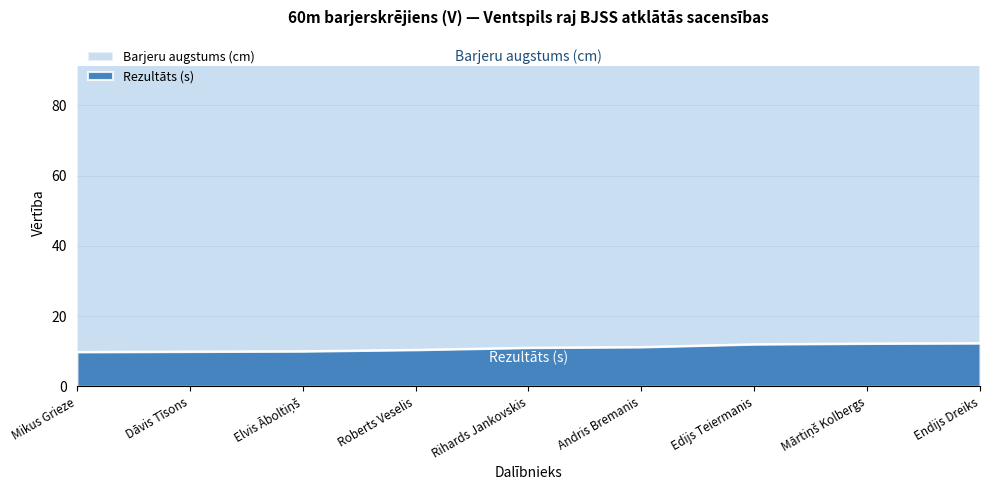

What value does the data have at Elvis Āboltiņš?

10.0